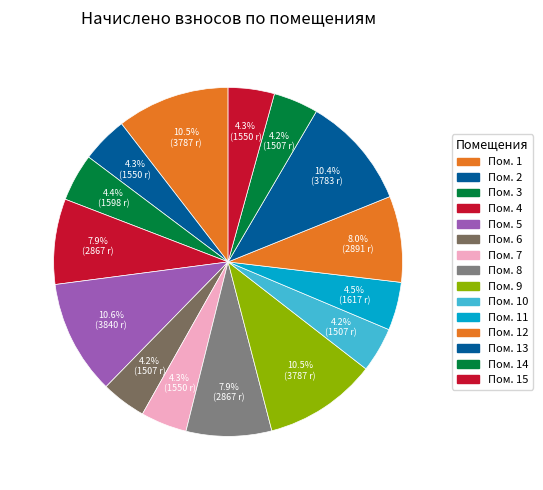

Which category has the biggest portion of the pie?

5